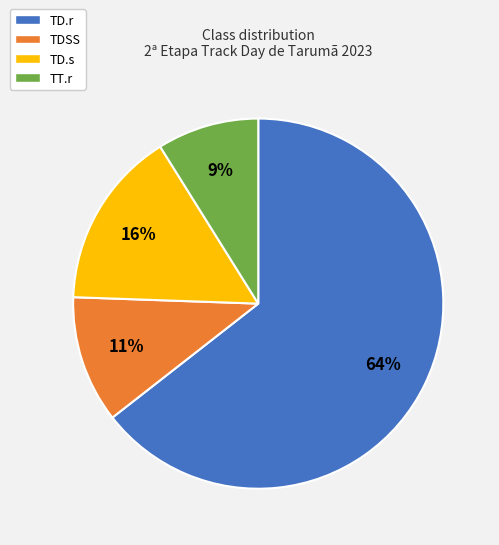

Rank the categories by value from lowest to highest.

TT.r, TDSS, TD.s, TD.r